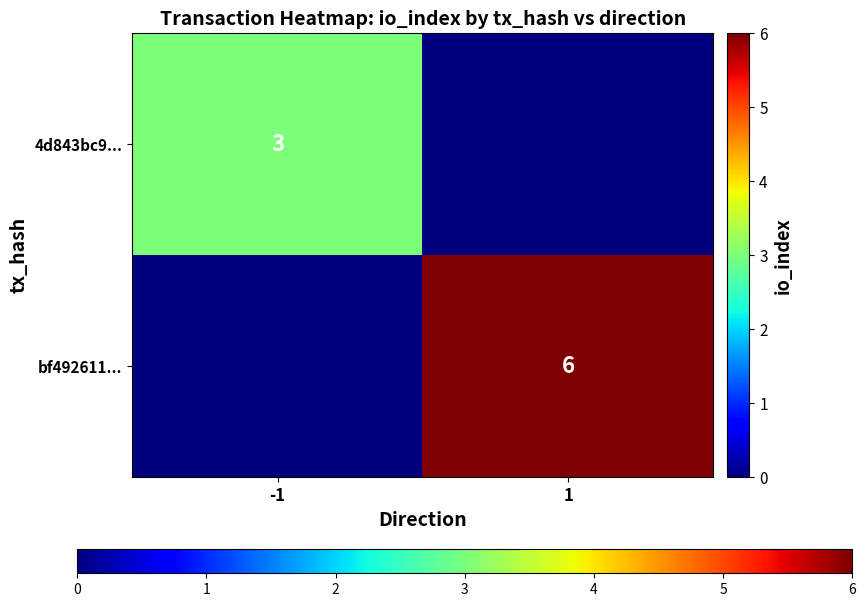

The value of 4d843bc9... at -1 is 1. True or false?

False